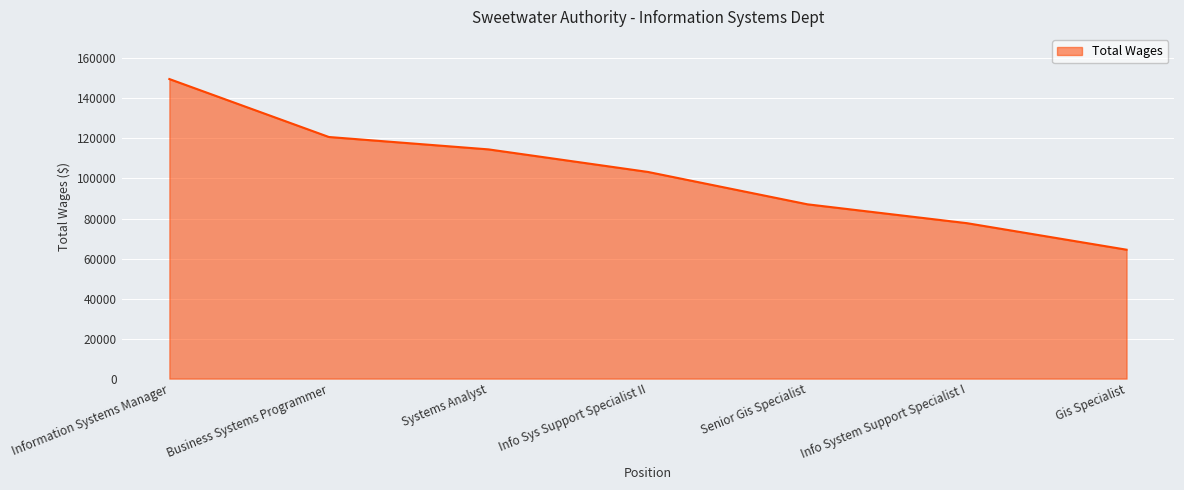

Between Business Systems Programmer and Info Sys Support Specialist II, which is larger?

Business Systems Programmer